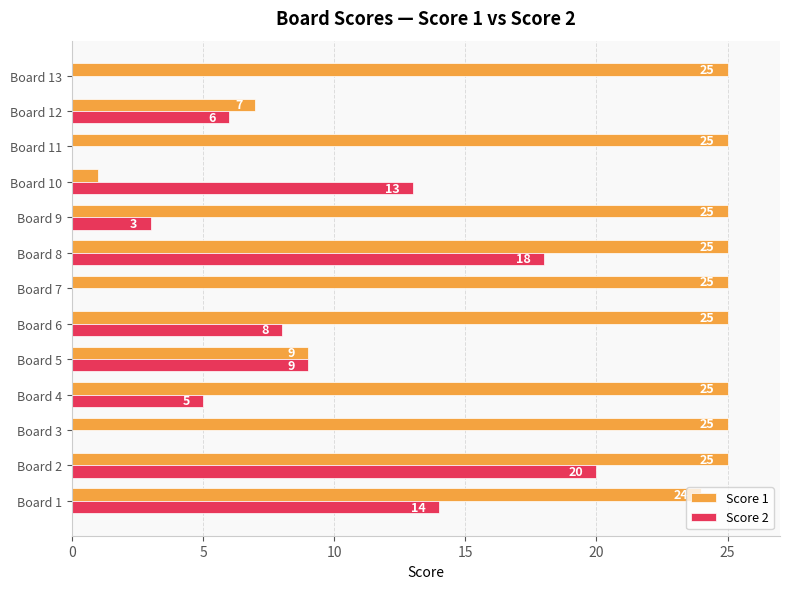

Which series changed the most between Board 7 and Board 10?

Score 1